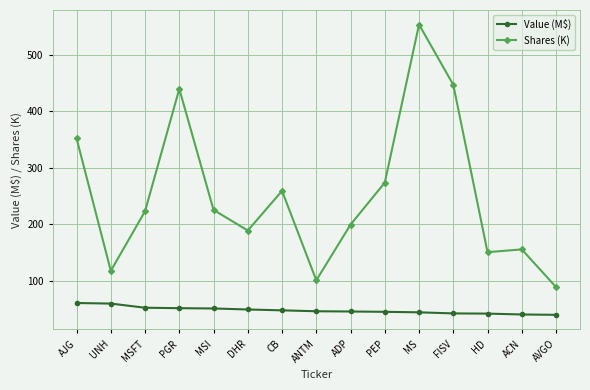

What is the minimum value shown in the chart?

39.3